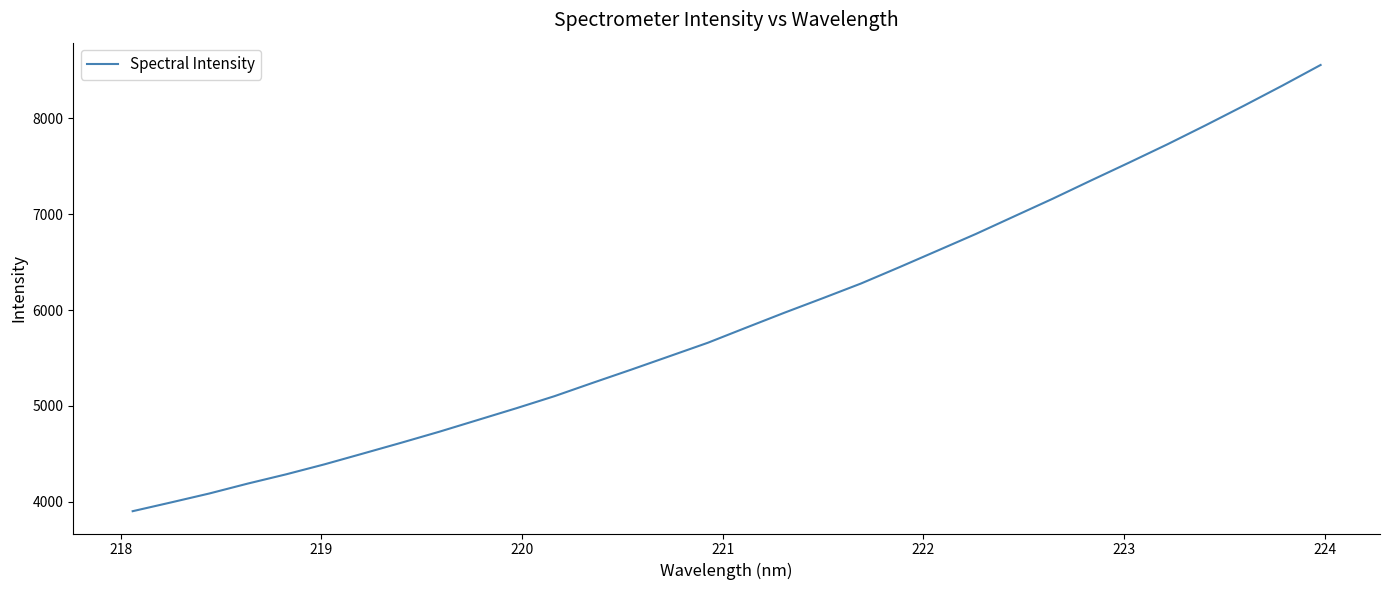

What is the greatest value displayed?

8556.4